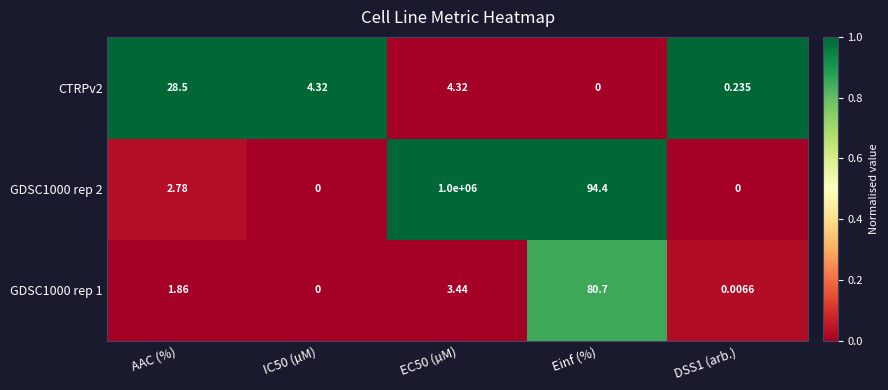

How many values in CTRPv2 are above zero?

4